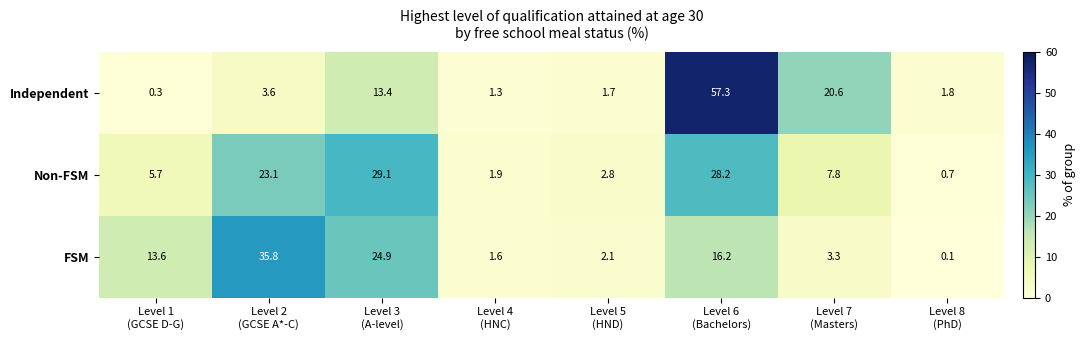

List the series in order of their peak value, lowest first.

Non-FSM, FSM, Independent